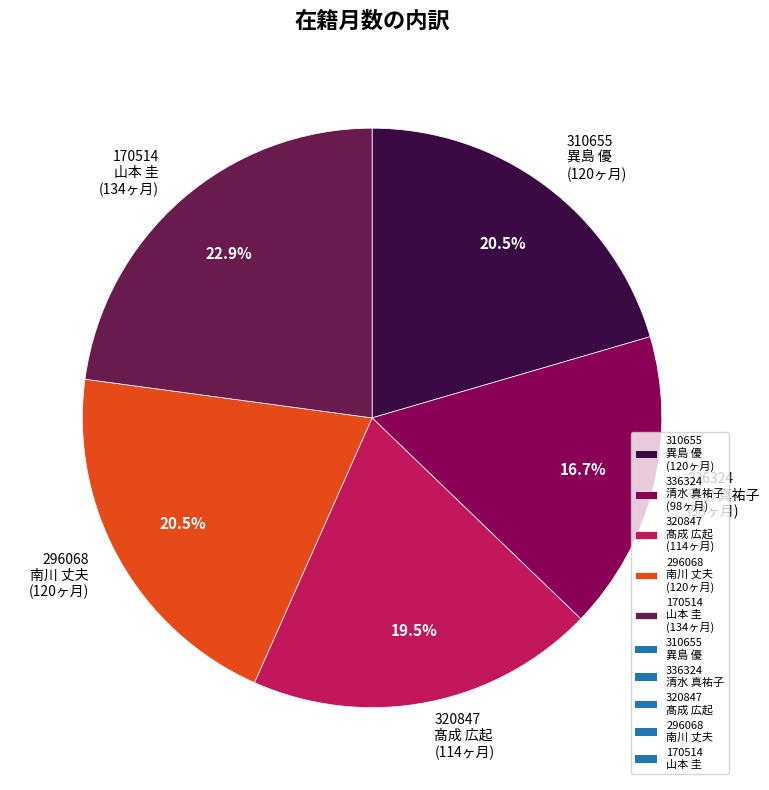

Is there any slice that represents more than half of the pie?

No